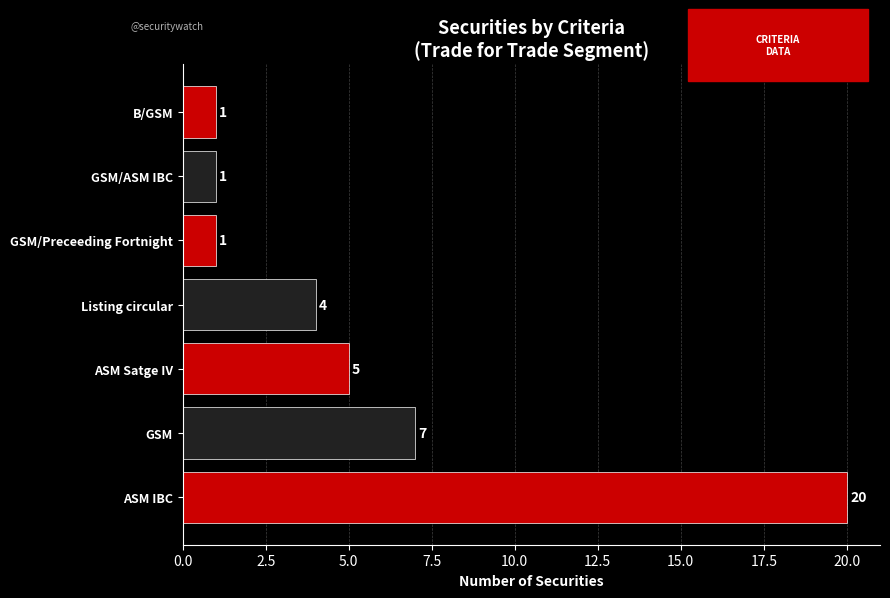

The value at ASM Satge IV is 1. True or false?

False